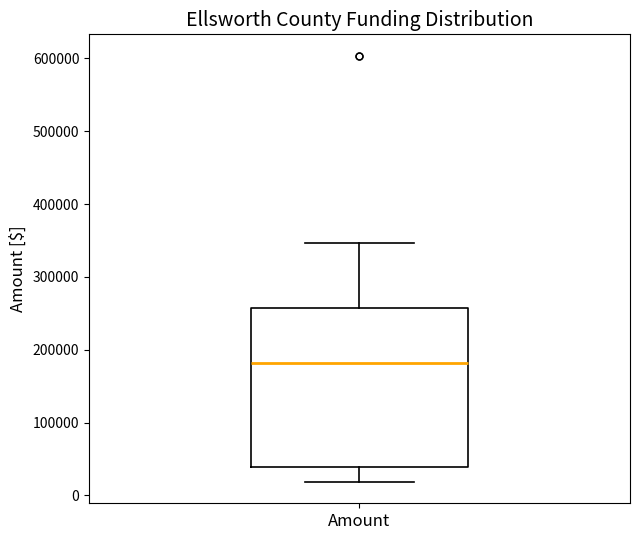

Where is the lower edge of the box for Amount on the y-axis? The values are not printed on the chart, so give them approximately, as read against the axis.

40000